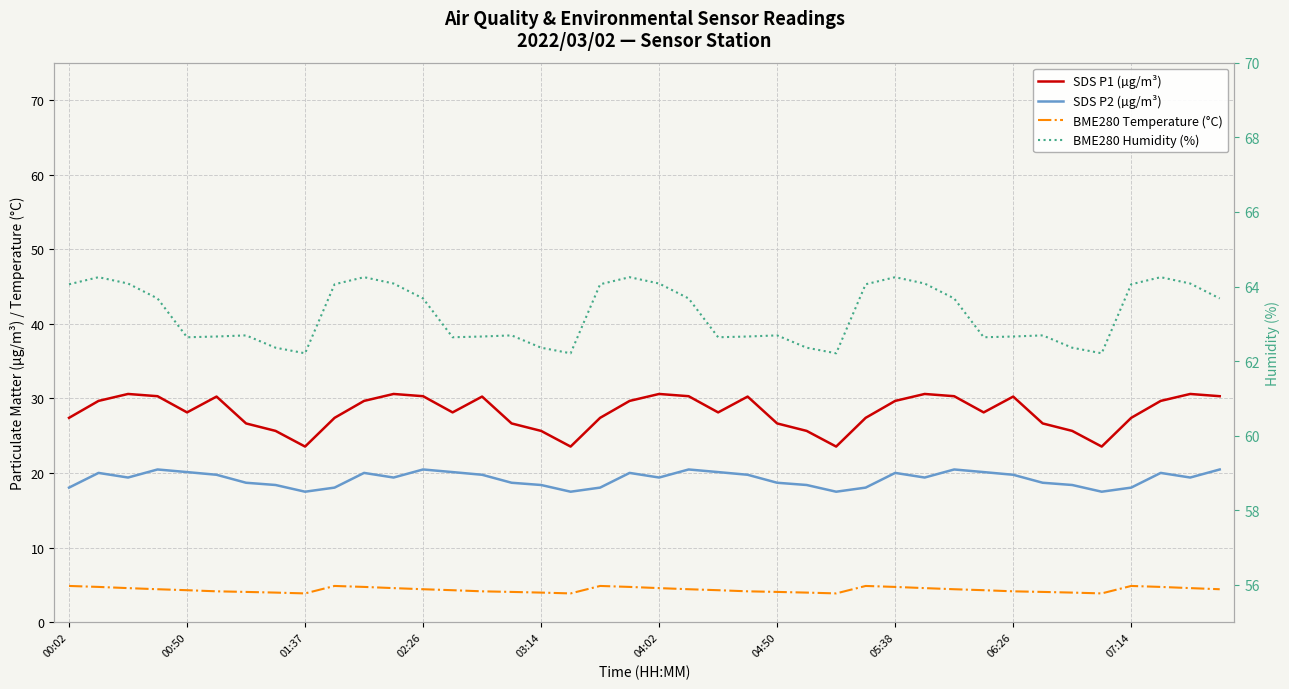

What is the total value across all series at 23?

116.8